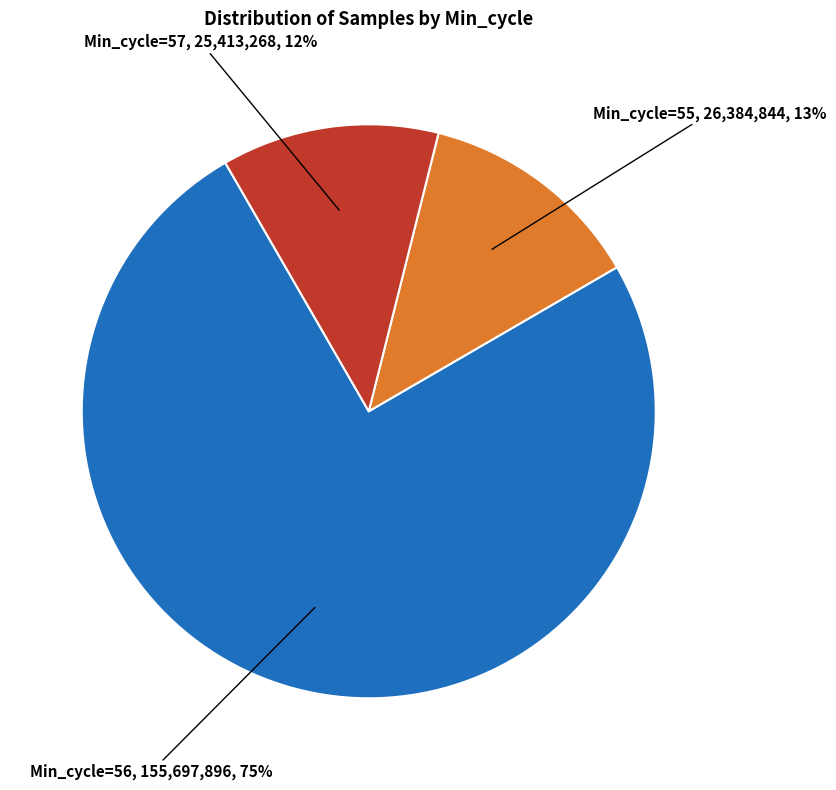

To the nearest percent, what is the average slice percentage?

33%